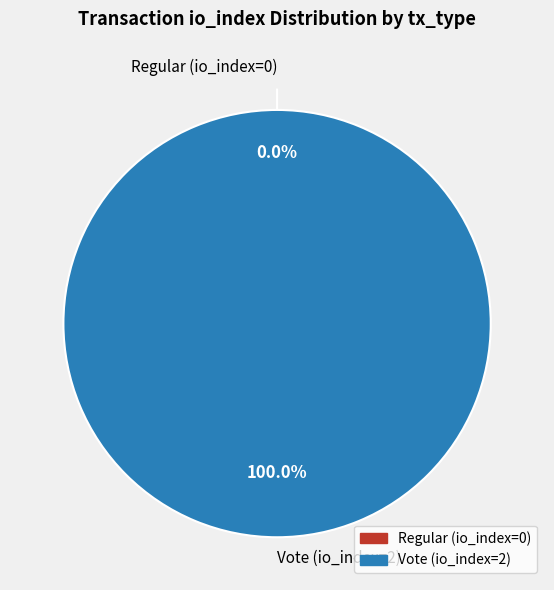

Is it true that Regular (io_index=0) is 0% of the pie?

True